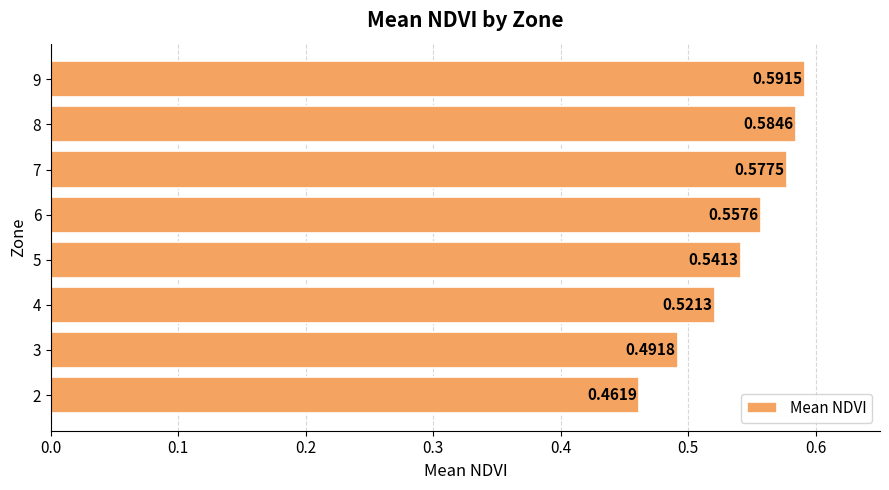

List the labels in order of value, smallest first.

2, 3, 4, 5, 6, 7, 8, 9